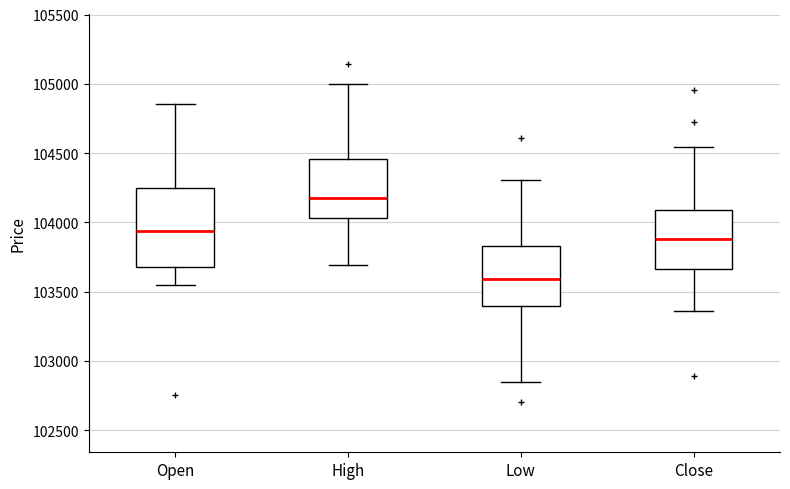

Where does the lower whisker of the box for Close end on the y-axis? The values are not printed on the chart, so give them approximately, as read against the axis.

103350